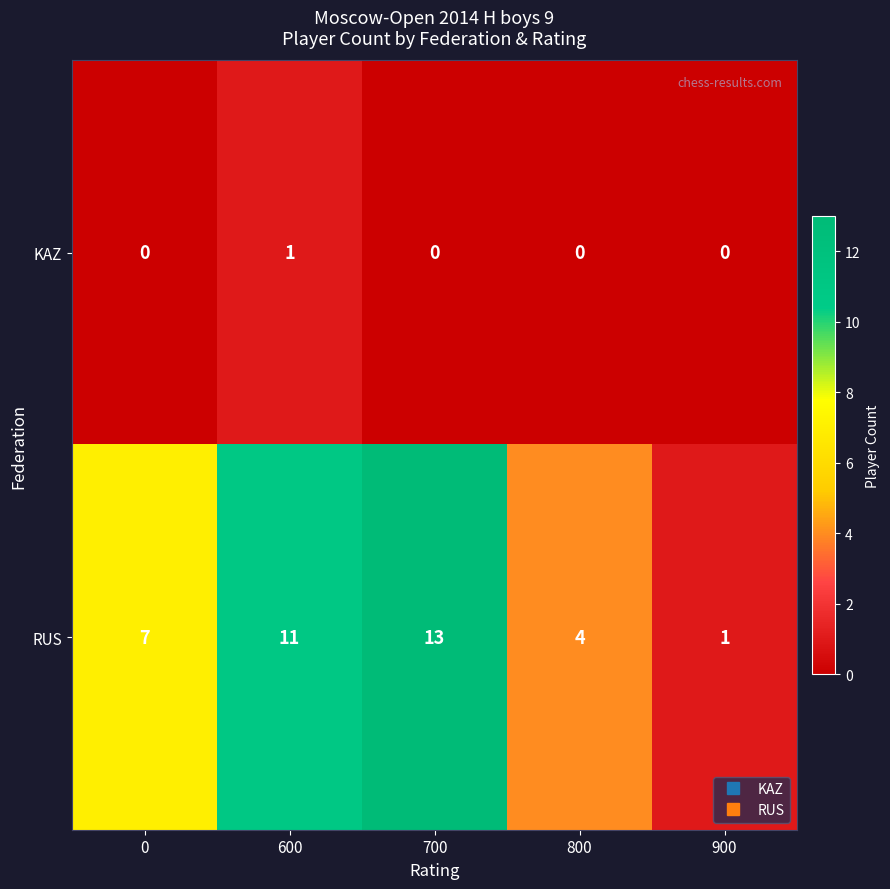

The RUS series shows 11 at 600. True or false?

True